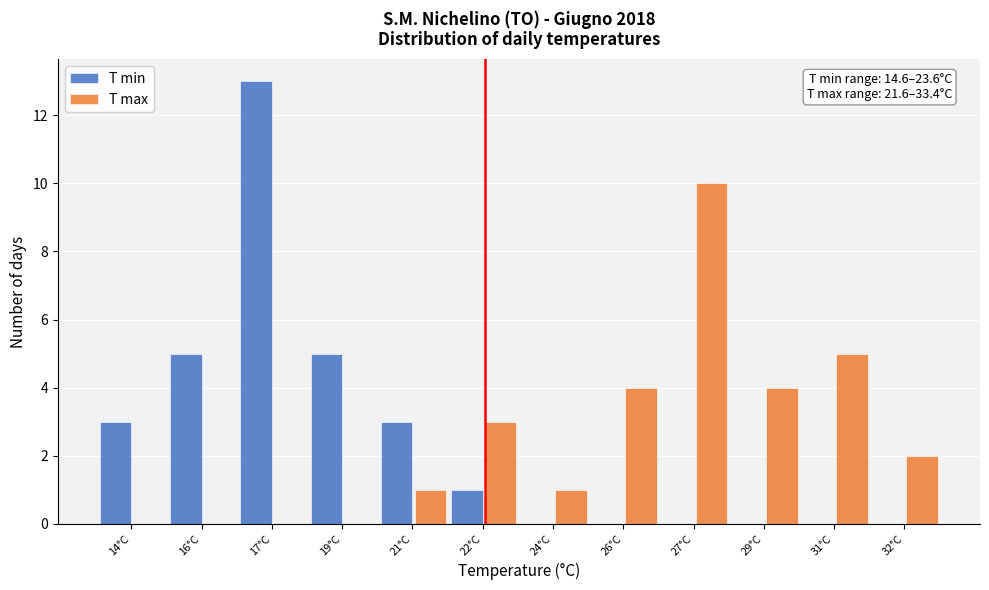

Reading right to left, extract all data points from this chart.

T min: 32°C=0	31°C=0	29°C=0	27°C=0	26°C=0	24°C=0	22°C=1	21°C=3	19°C=5	17°C=13	16°C=5	14°C=3
T max: 32°C=2	31°C=5	29°C=4	27°C=10	26°C=4	24°C=1	22°C=3	21°C=1	19°C=0	17°C=0	16°C=0	14°C=0